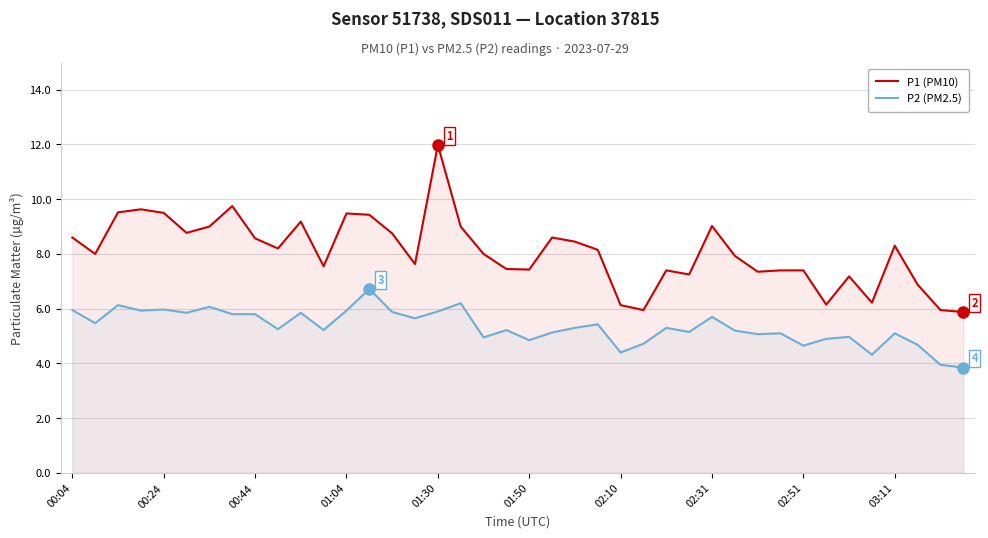

The P1 (PM10) series shows 2.7 at 03:11. True or false?

False